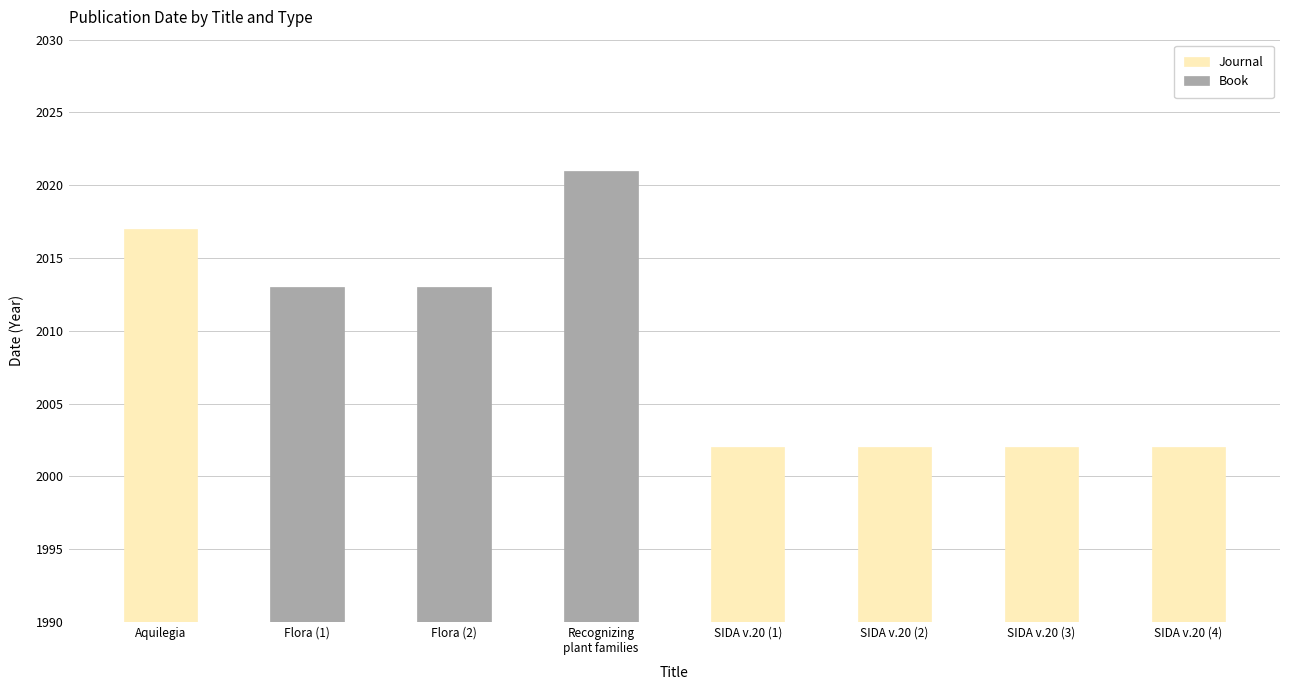

Reading left to right, transcribe all the data shown in this chart.

Journal: 2017	0	0	0	2002	2002	2002	2002
Book: 0	2013	2013	2021	0	0	0	0